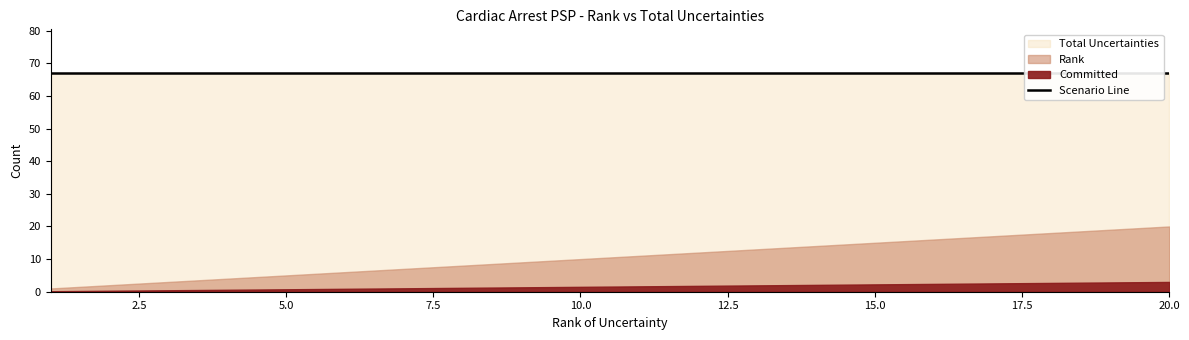

Which series has the largest total across all categories?

Total Uncertainties